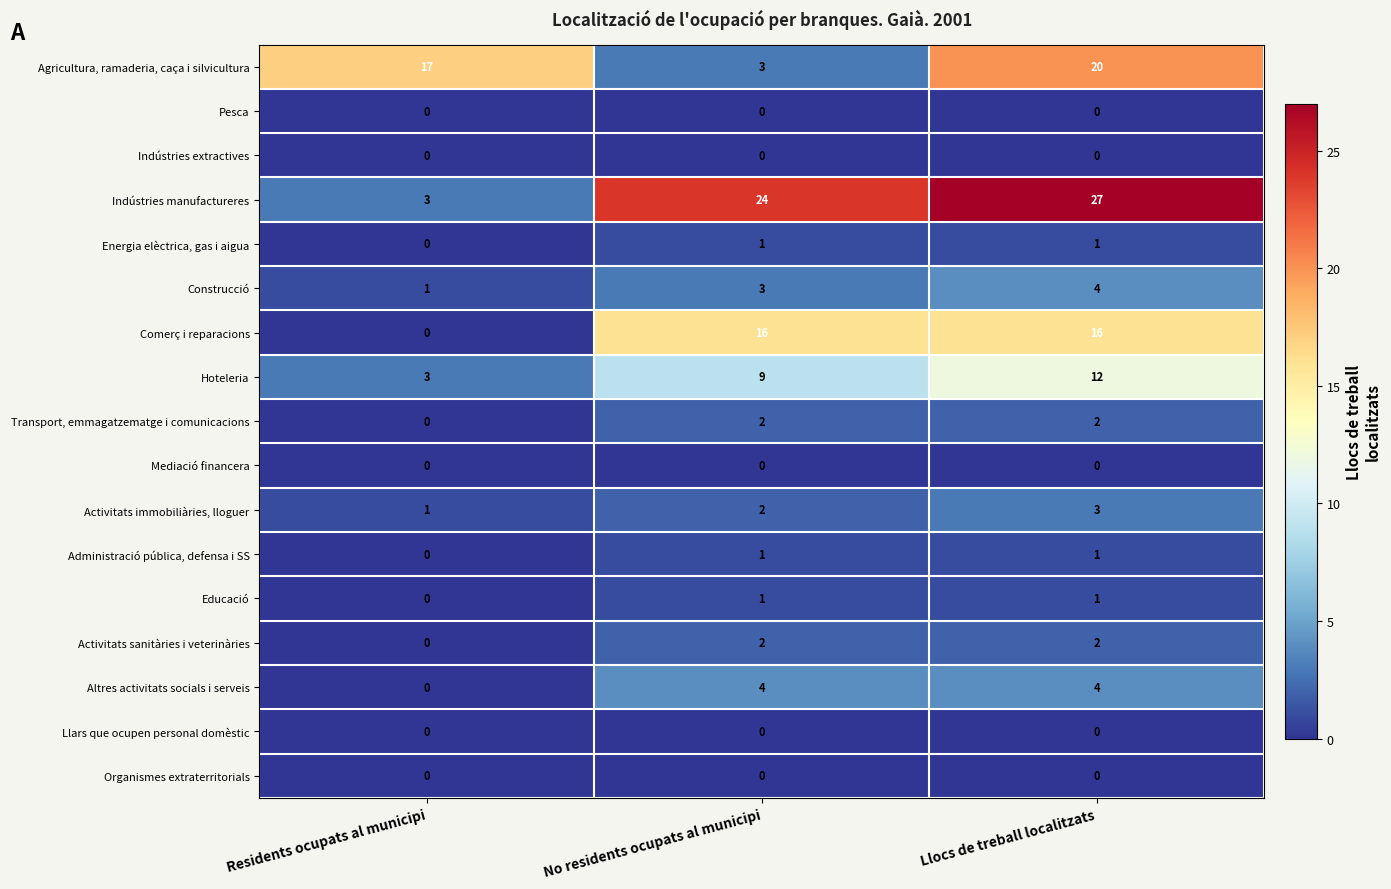

True or false: Pesca has a value of 0 at Residents ocupats al municipi.

True